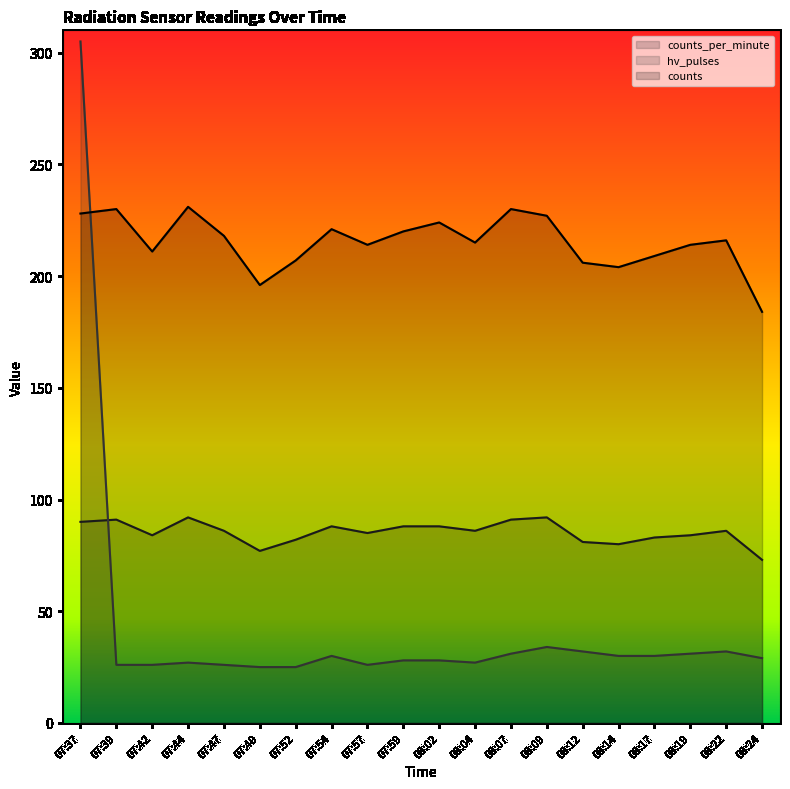

Rank the series at 08:24 from lowest to highest value.

hv_pulses, counts_per_minute, counts